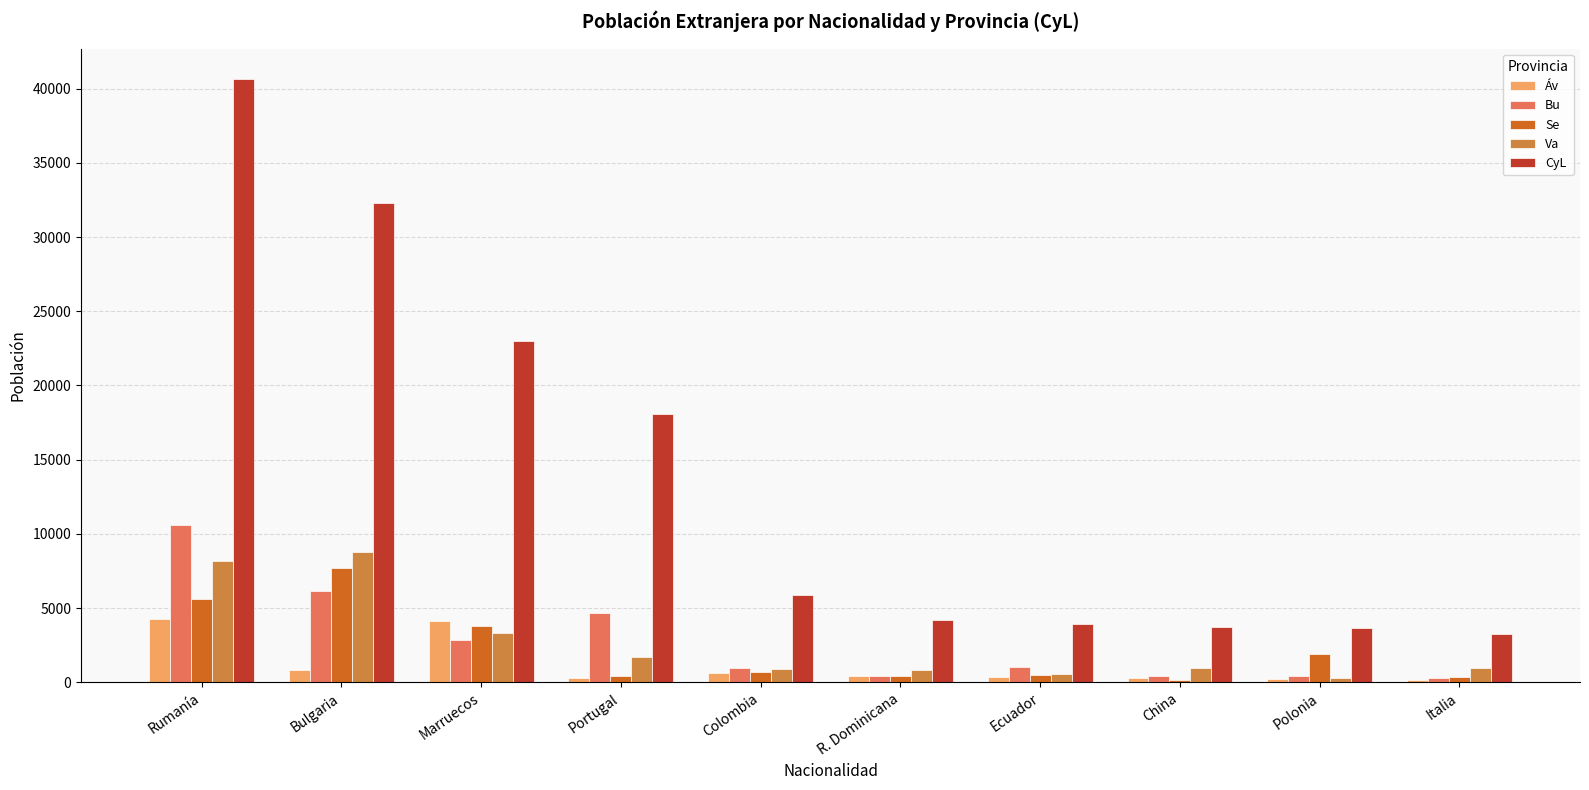

What is the difference between the maximum and minimum values in the Va series?

8446